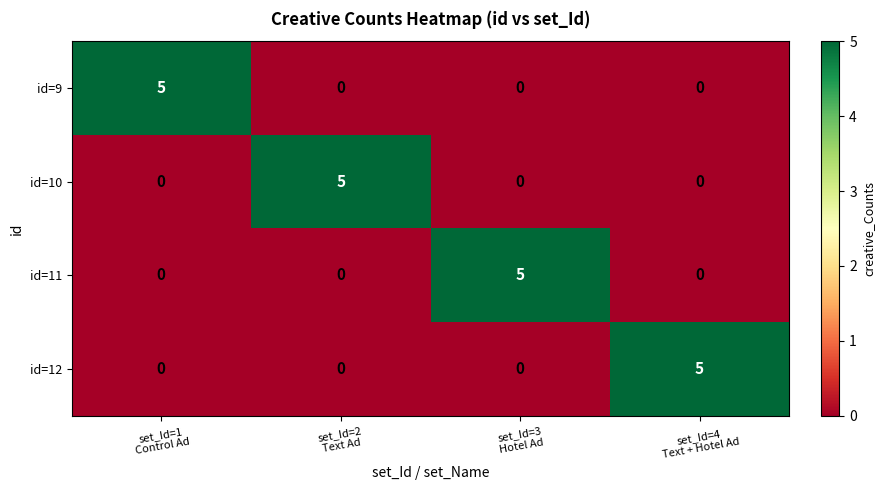

At how many categories does at least one series exceed 0?

4